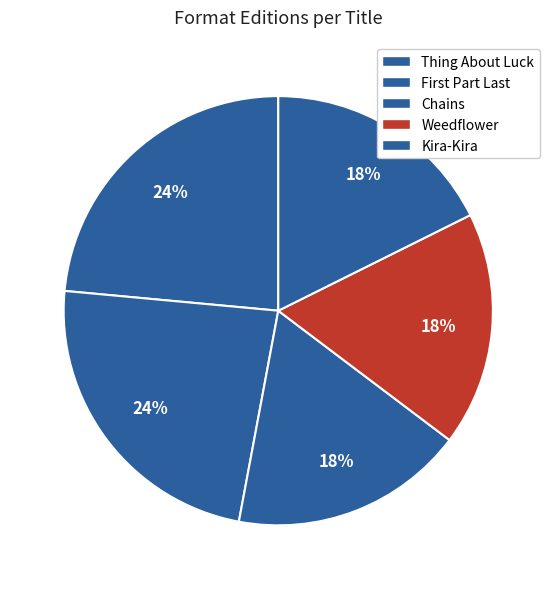

Is Thing About Luck the majority of the pie?

No